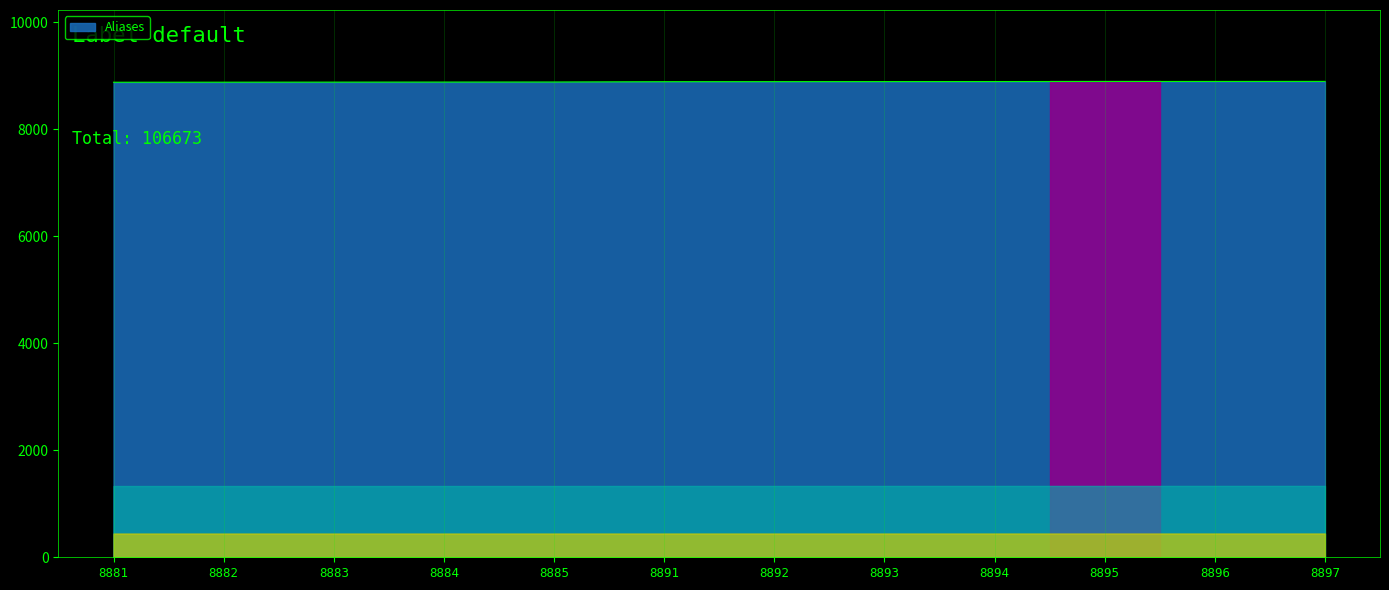

True or false: the data shows 4922 at 8893.

False